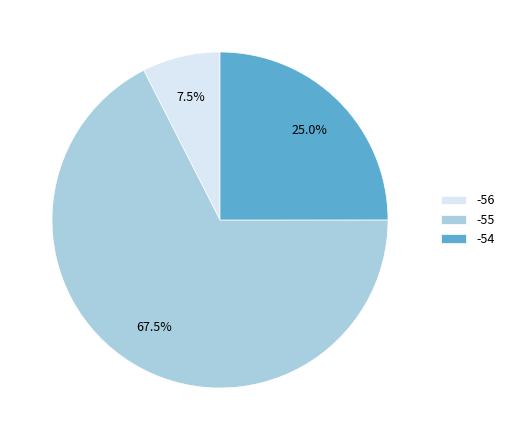

What is the smallest slice in the pie chart?

-56